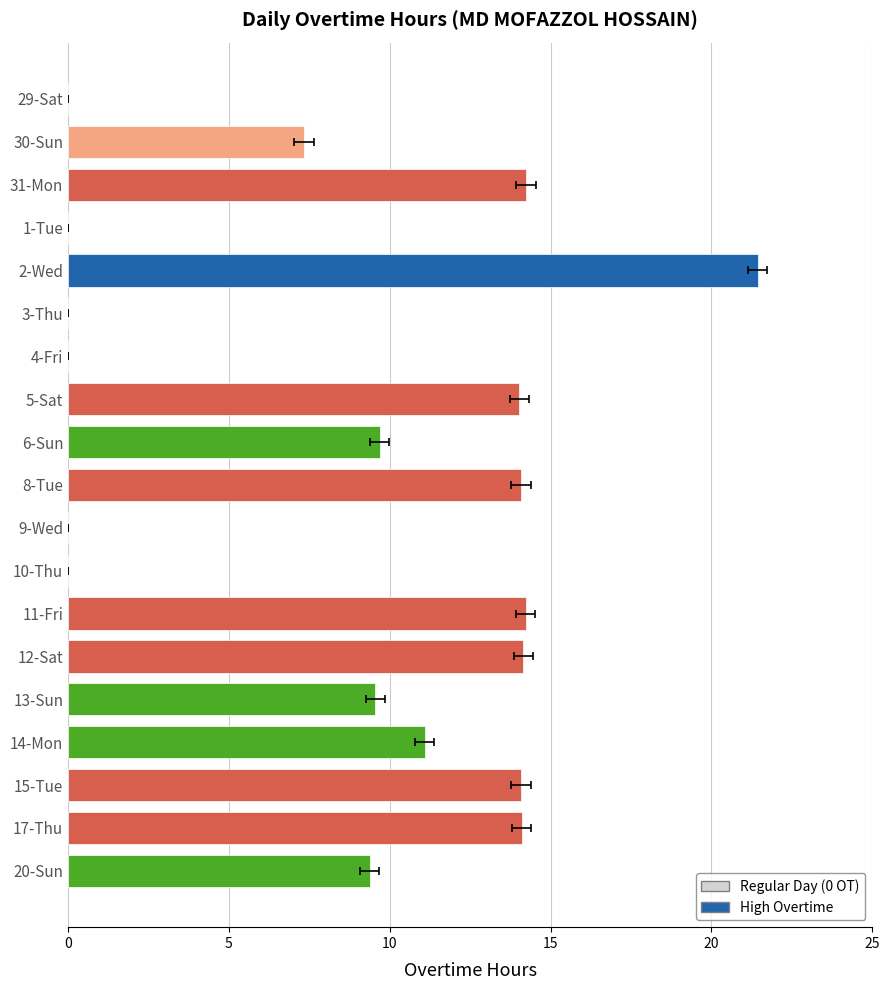

Reading left to right, what are all the values shown in this chart?

9.4	14.1	14.1	11.1	9.6	14.2	14.2	0.0	0.0	14.1	9.7	14.0	0.0	0.0	21.4	0.0	14.2	7.3	0.0